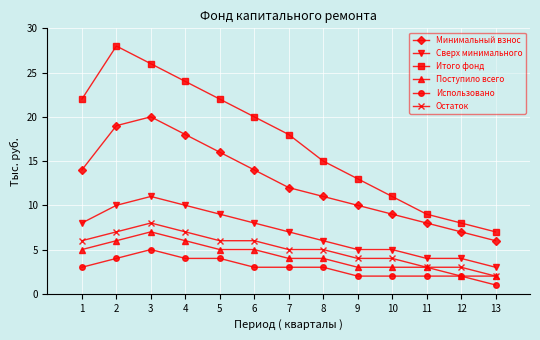

Which series has the widest spread of values?

Итого фонд